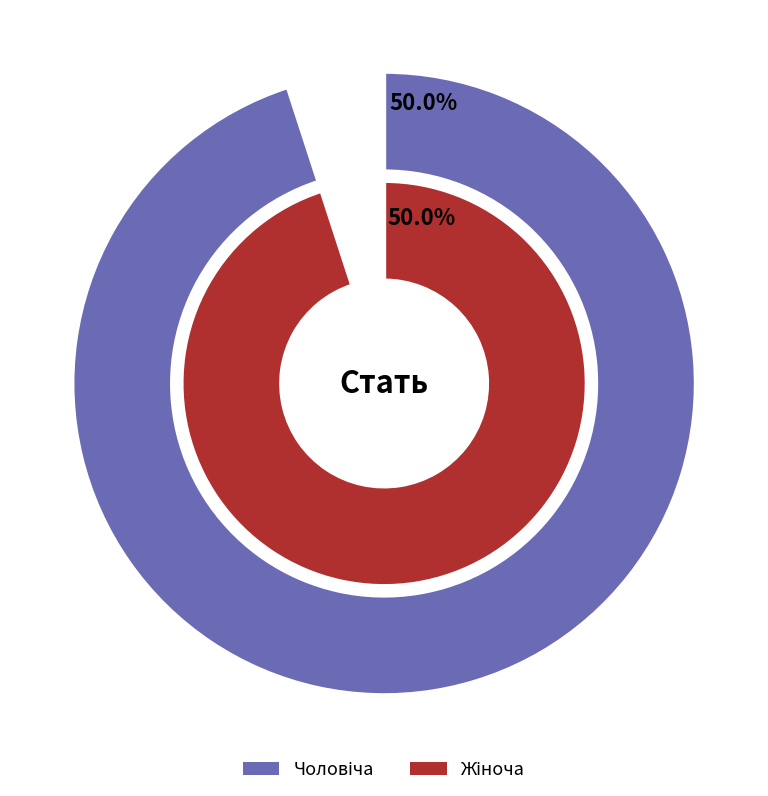

Which slice is the smallest?

Чоловіча